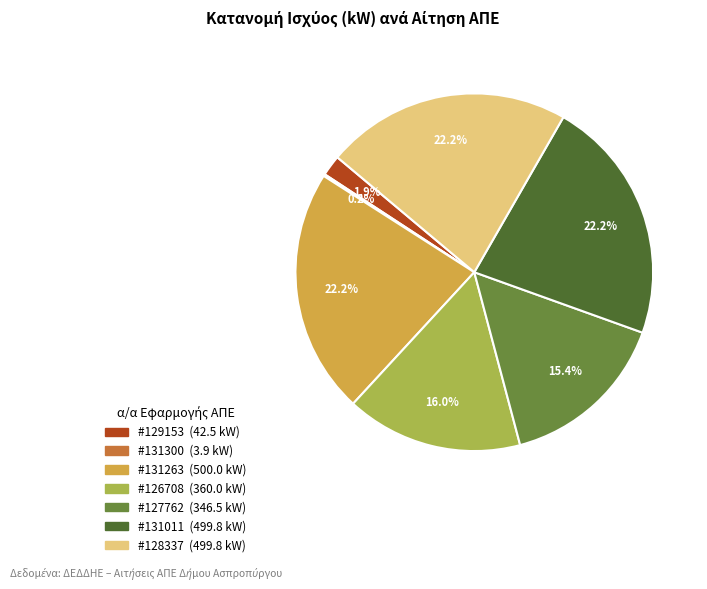

Does any single category account for the majority?

No